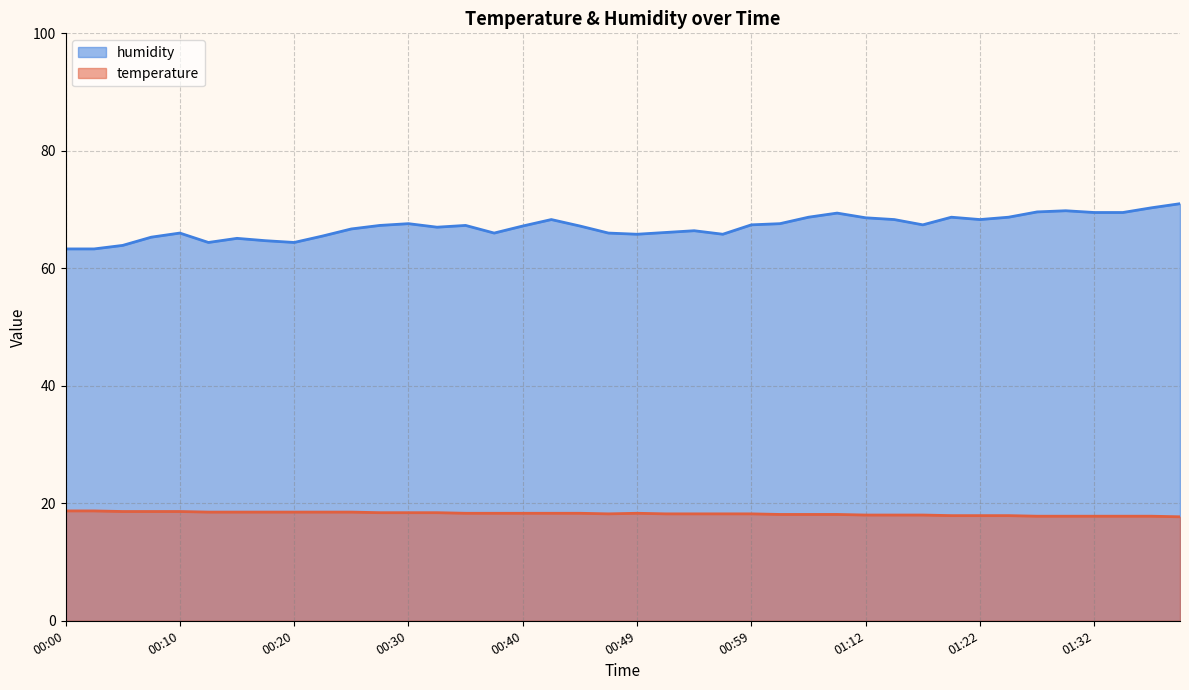

Reading left to right, transcribe all the data shown in this chart.

temperature: 00:00=18.7	00:03=18.7	00:05=18.6	00:08=18.6	00:10=18.6	00:13=18.5	00:15=18.5	00:18=18.5	00:20=18.5	00:22=18.5	00:25=18.5	00:27=18.4	00:30=18.4	00:32=18.4	00:35=18.3	00:37=18.3	00:40=18.3	00:42=18.3	00:44=18.3	00:47=18.2	00:49=18.3	00:52=18.2	00:54=18.2	00:57=18.2	00:59=18.2	01:02=18.1	01:04=18.1	01:07=18.1	01:12=18.0	01:15=18.0	01:17=18.0	01:20=17.9	01:22=17.9	01:25=17.9	01:27=17.8	01:30=17.8	01:32=17.8	01:35=17.8	01:37=17.8	01:40=17.7
humidity: 00:00=63.3	00:03=63.3	00:05=63.9	00:08=65.3	00:10=66.0	00:13=64.4	00:15=65.1	00:18=64.7	00:20=64.4	00:22=65.5	00:25=66.7	00:27=67.3	00:30=67.6	00:32=67.0	00:35=67.3	00:37=66.0	00:40=67.2	00:42=68.3	00:44=67.2	00:47=66.0	00:49=65.8	00:52=66.1	00:54=66.4	00:57=65.8	00:59=67.4	01:02=67.6	01:04=68.7	01:07=69.4	01:12=68.6	01:15=68.3	01:17=67.4	01:20=68.7	01:22=68.3	01:25=68.7	01:27=69.6	01:30=69.8	01:32=69.5	01:35=69.5	01:37=70.3	01:40=71.0